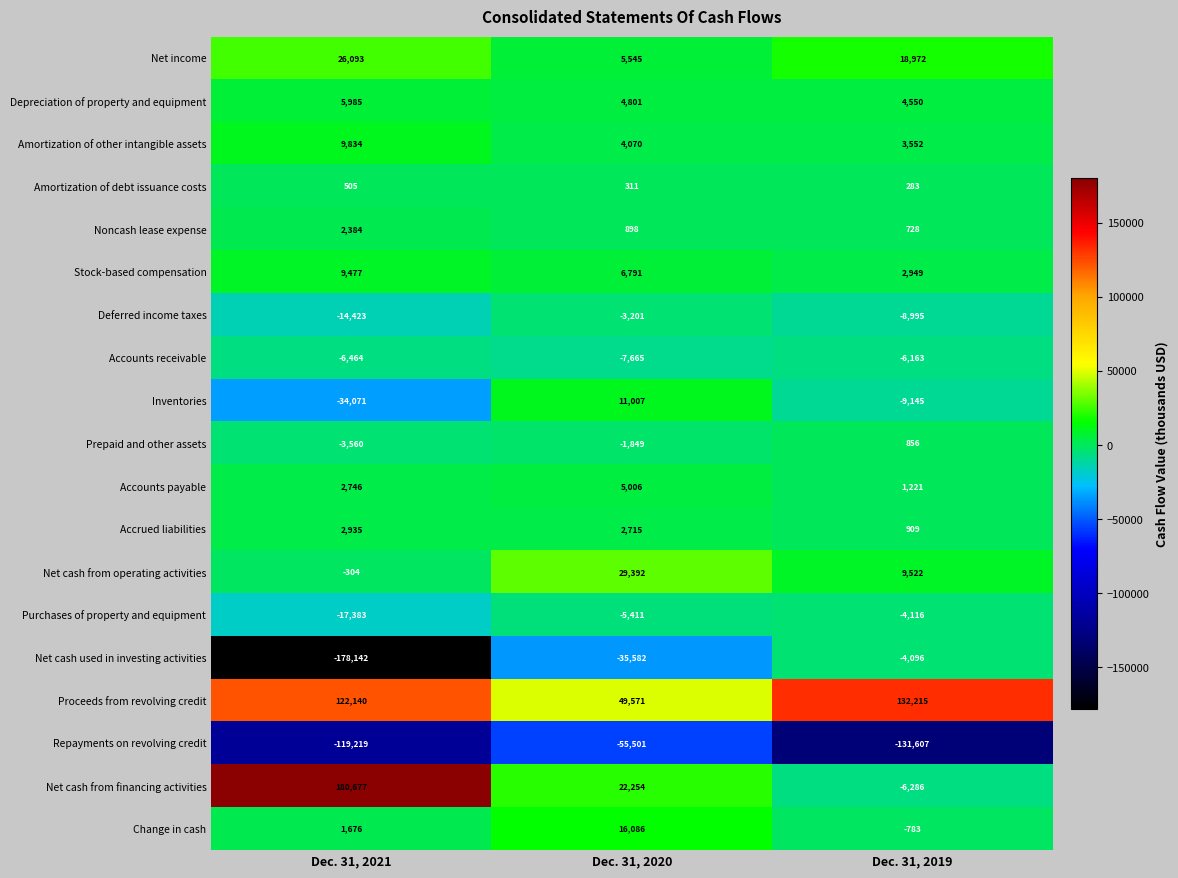

At which label does Depreciation of property and equipment first exceed 4801?

Dec. 31, 2021